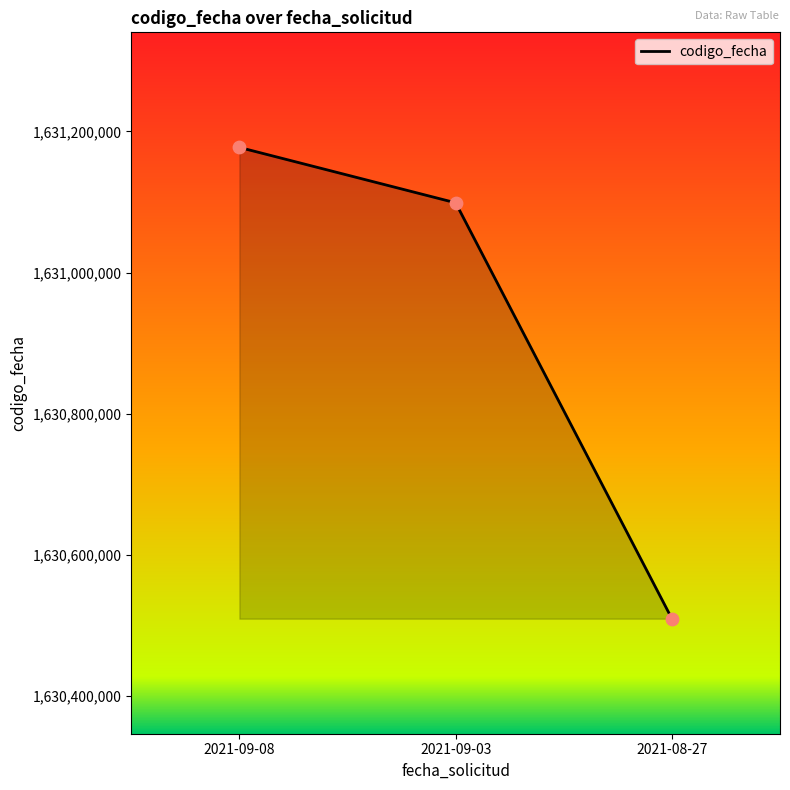

What is the ratio of the value at 2021-08-27 to the value at 2021-09-03?

1.0